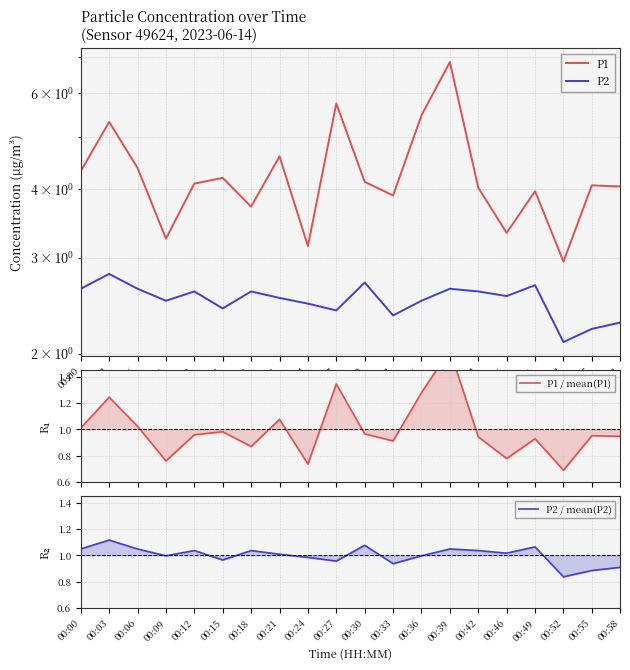

What is the difference between the maximum and minimum values in the P2 series?

0.7